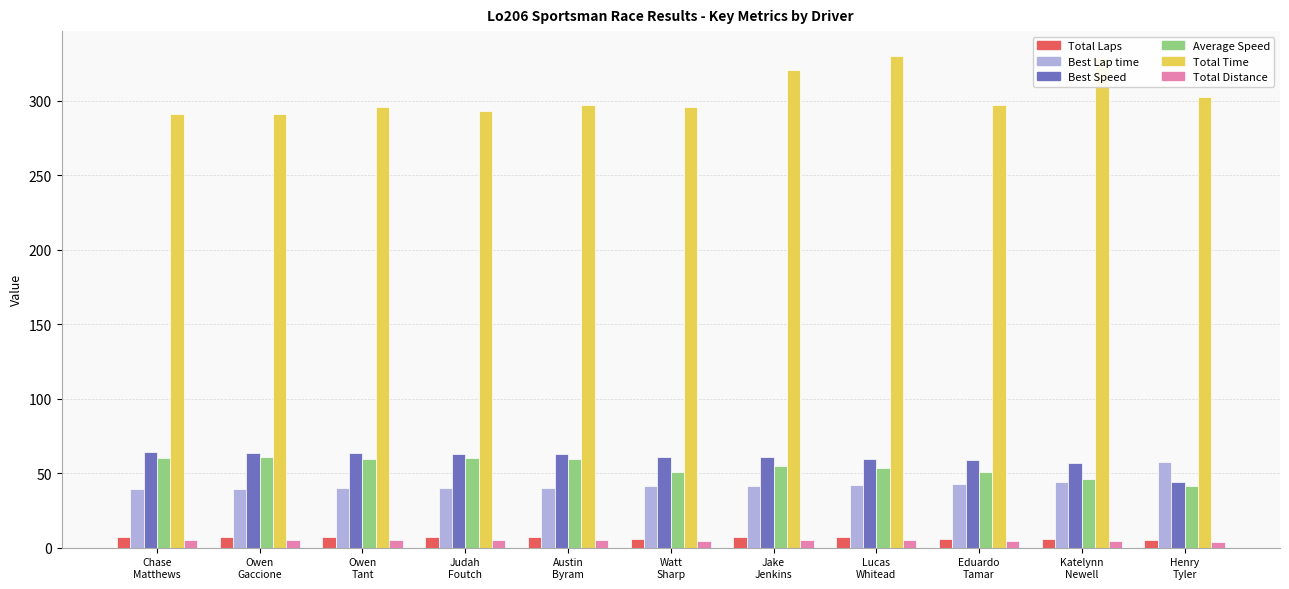

How many data points does each series have?

11